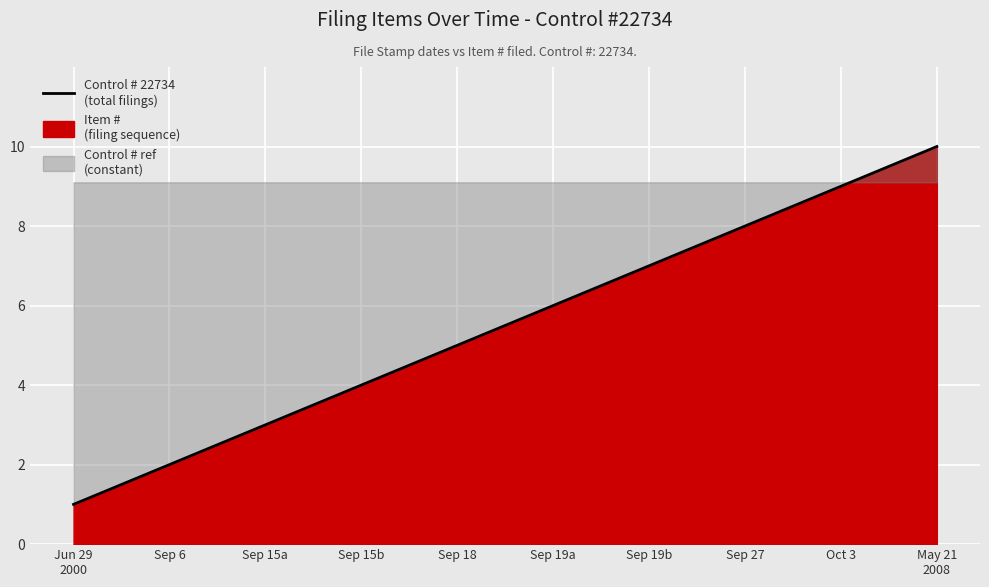

Approximately how many times larger is the value at Oct 3 compared to Jun 29
2000?

9.0